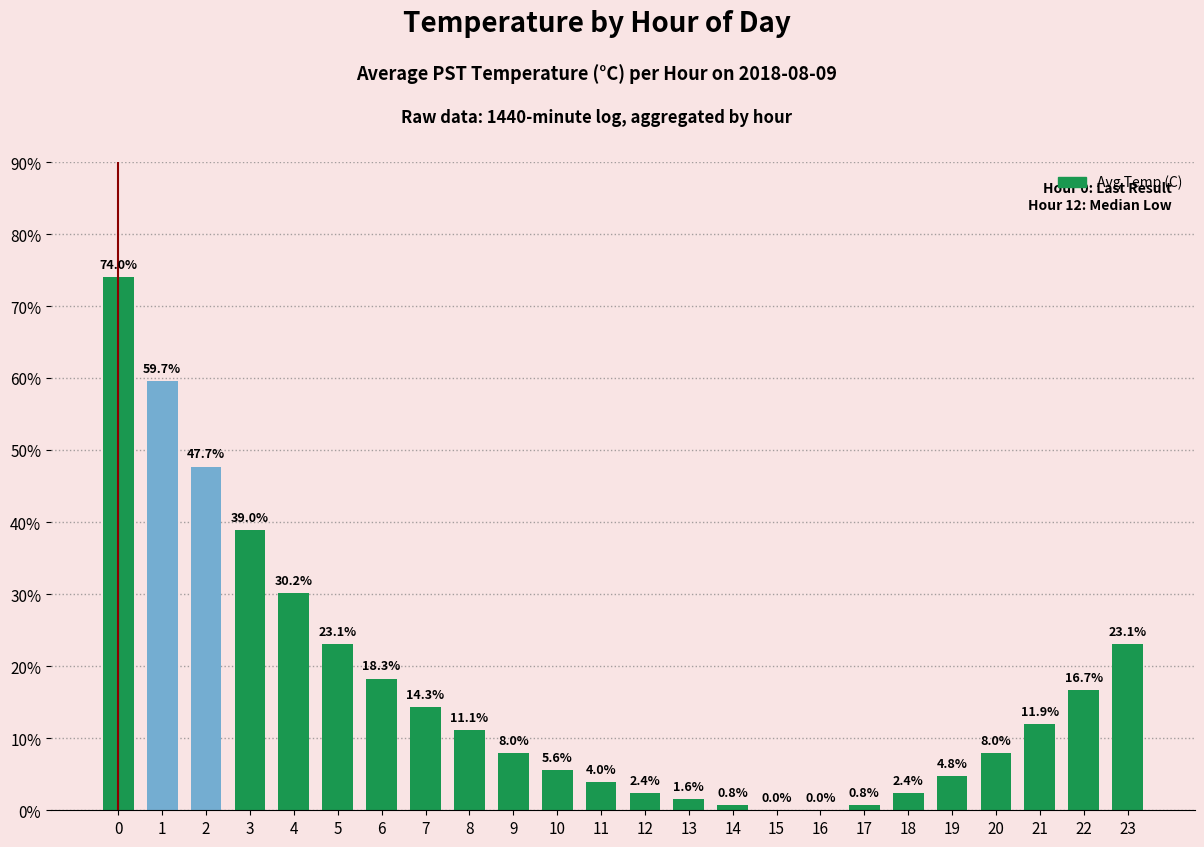

What is the difference between the values at 14 and 19?

4.0